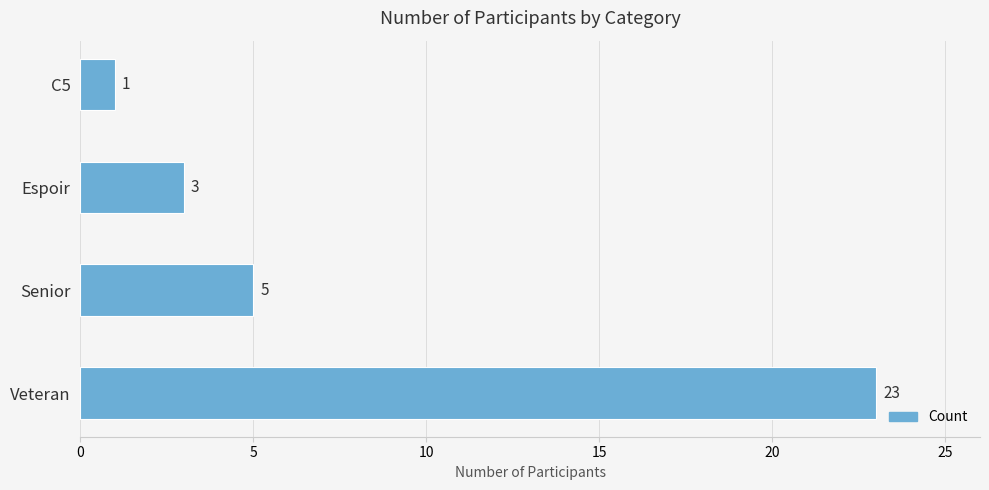

List the labels in order of value, largest first.

Veteran, Senior, Espoir, C5